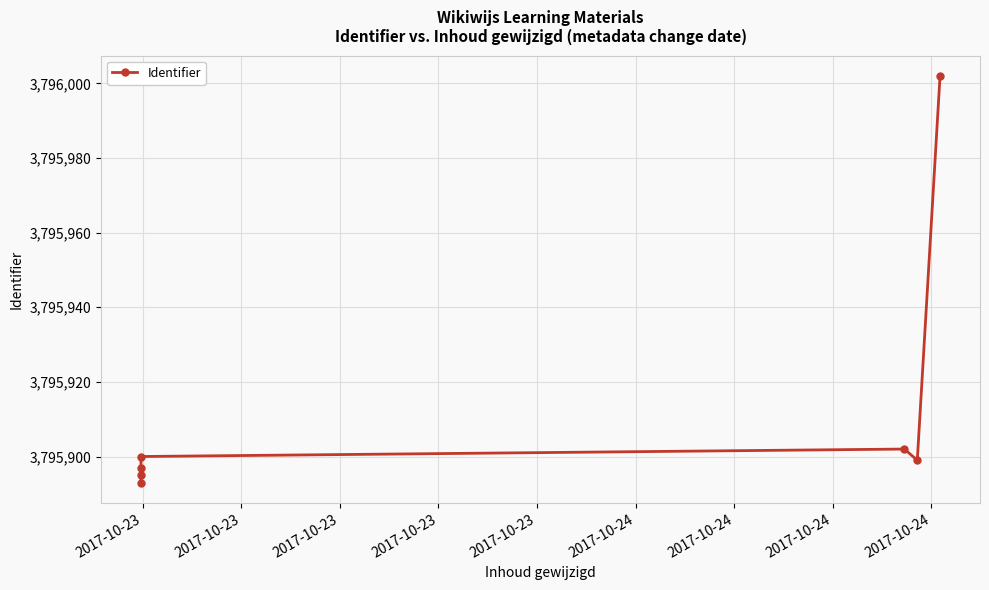

At which label does the data first exceed 3795899?

2017-10-23